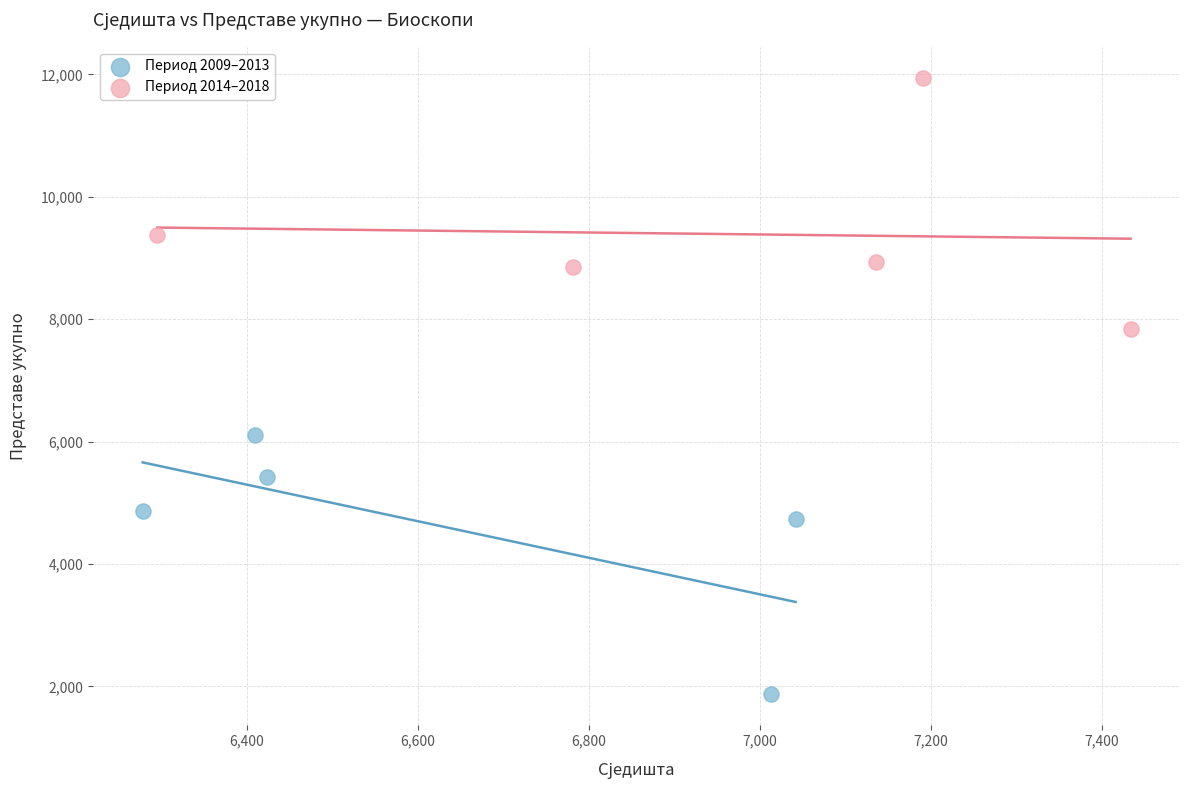

Which series reaches the minimum Y coordinate?

Период 2009–2013